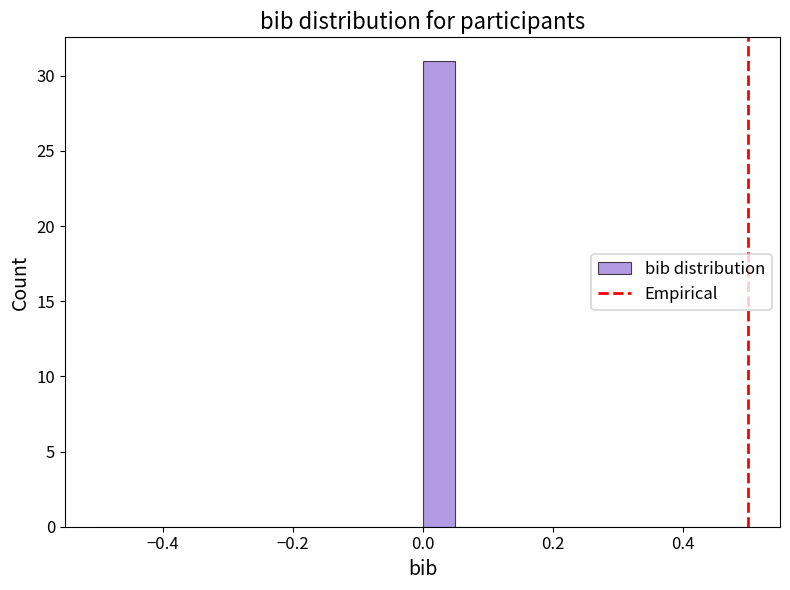

Around what value on the x-axis is the tallest bar? Give the approximate position of its centre, as read against the axis.

0.02